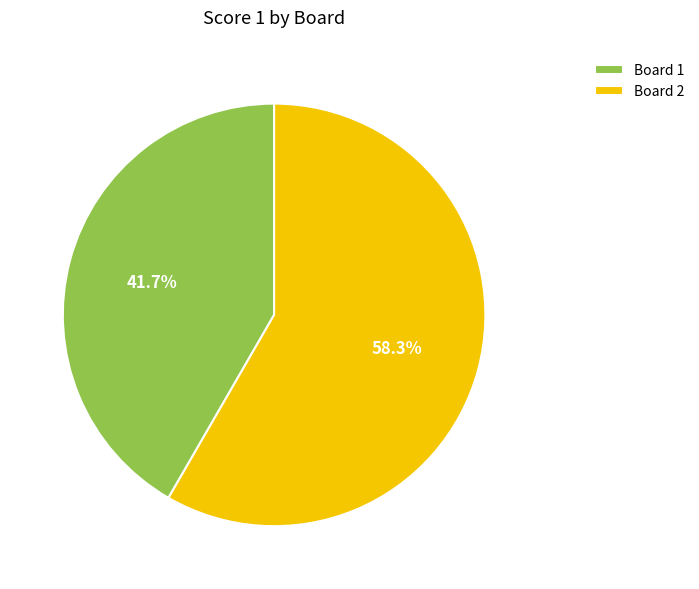

Does Board 2 account for over 50% of the chart?

Yes